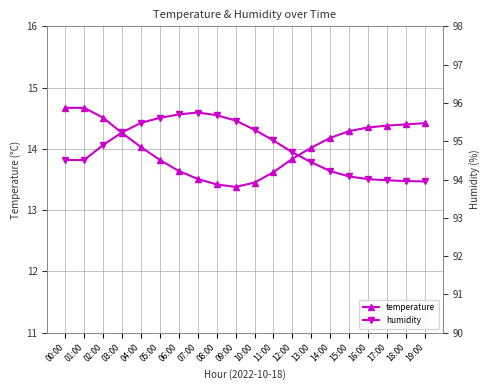

Where does the temperature series first go above 14?

00:00